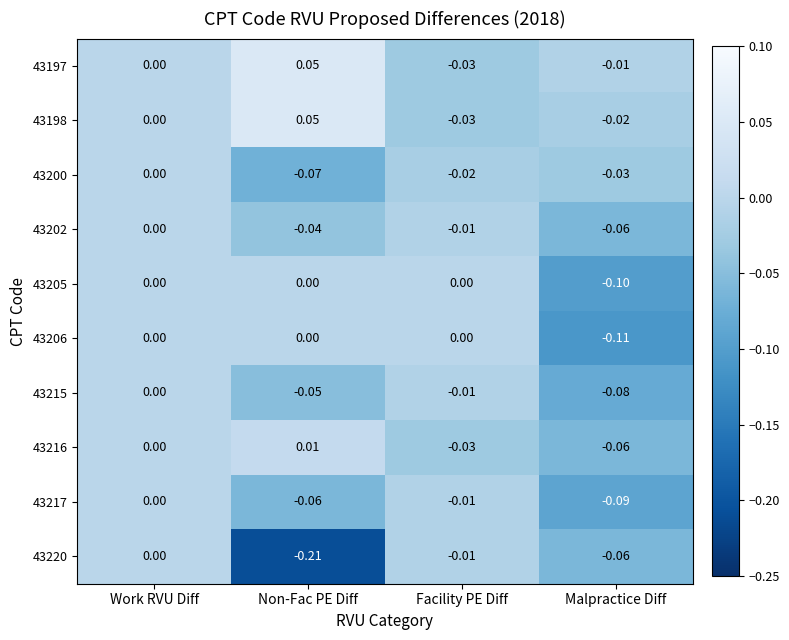

Rank the categories by 43215 value from highest to lowest.

Work RVU Diff, Facility PE Diff, Non-Fac PE Diff, Malpractice Diff